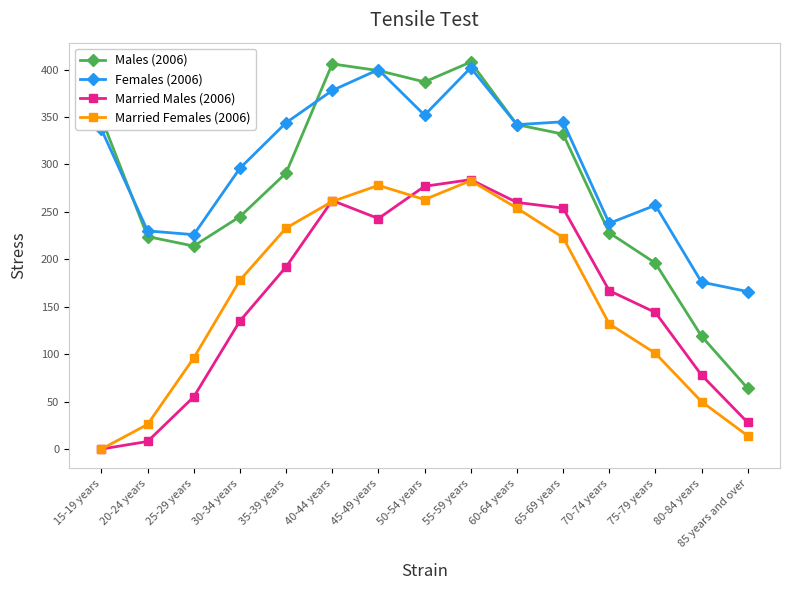

How many data points in Married Females (2006) are less than 178?

7